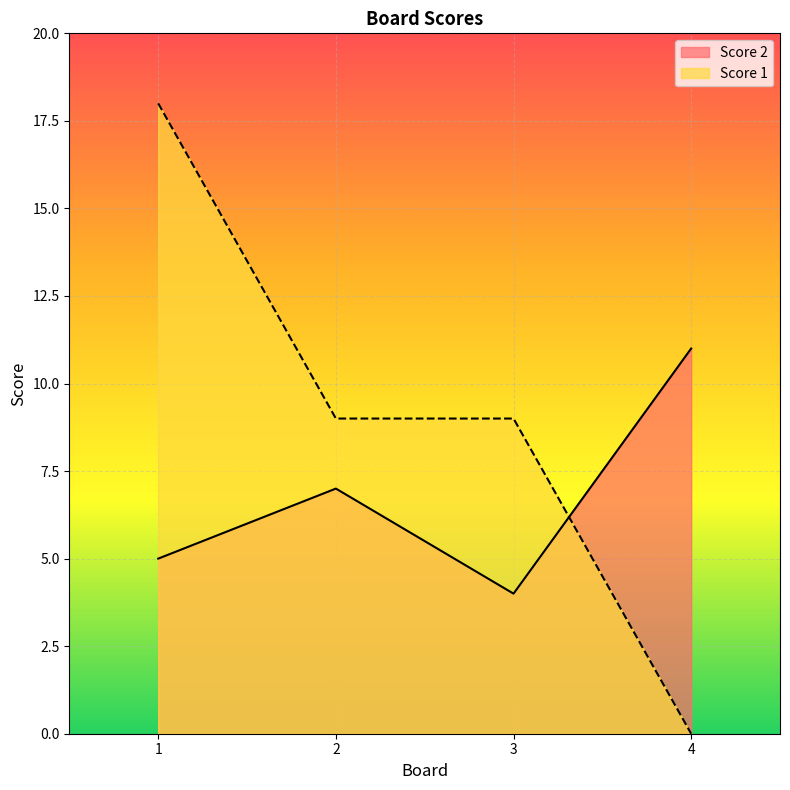

How many data points does each series have?

4